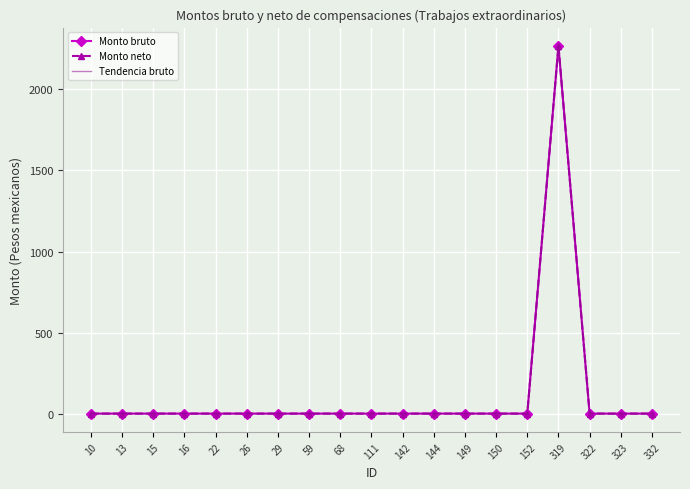

Rank the series by their maximum value, from highest to lowest.

Monto bruto, Monto neto, Tendencia bruto